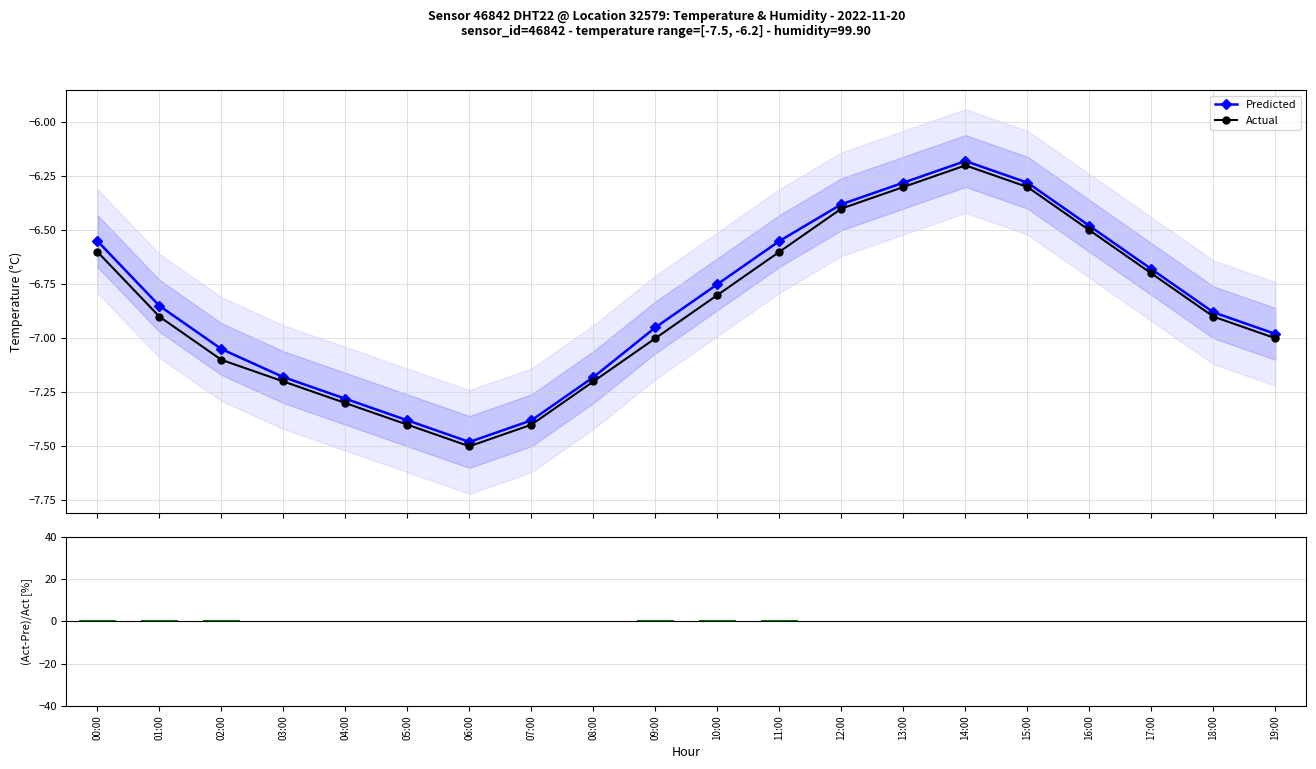

How many interior local valleys does the Predicted series have?

1